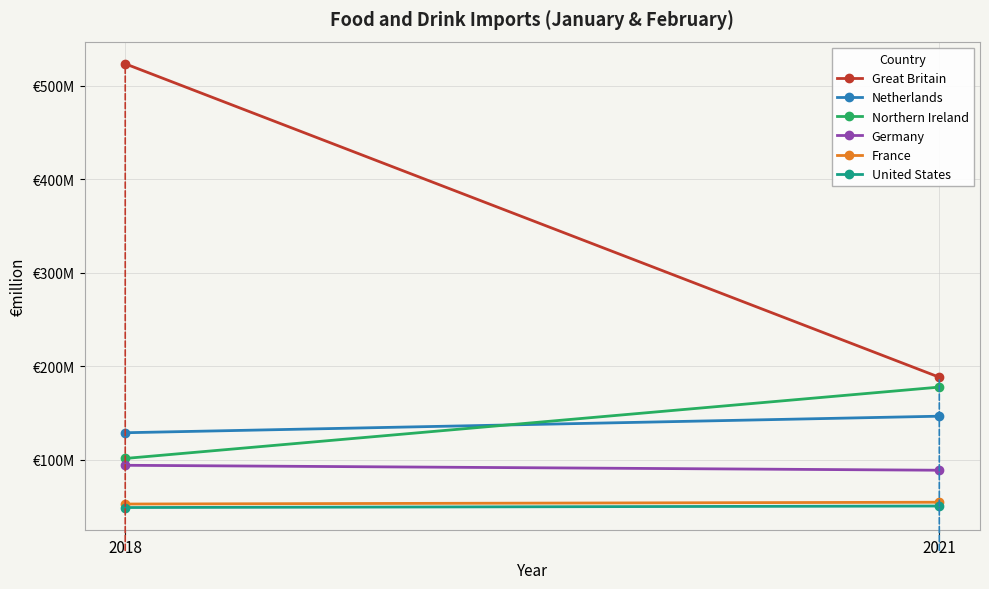

What is the average value of the Germany series?

91.4